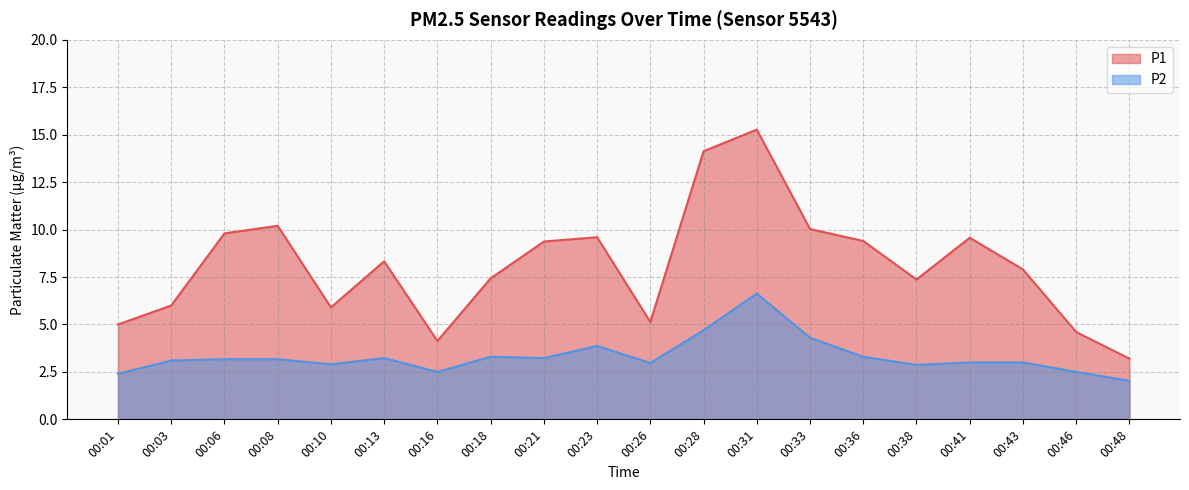

What is the difference between the maximum and minimum values in the P1 series?

12.1